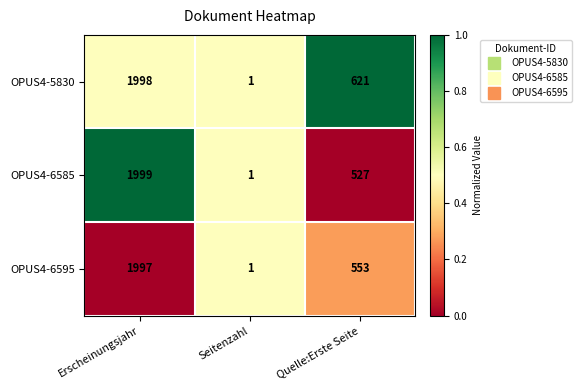

Which category has the highest value in the OPUS4-6585 series?

Erscheinungsjahr